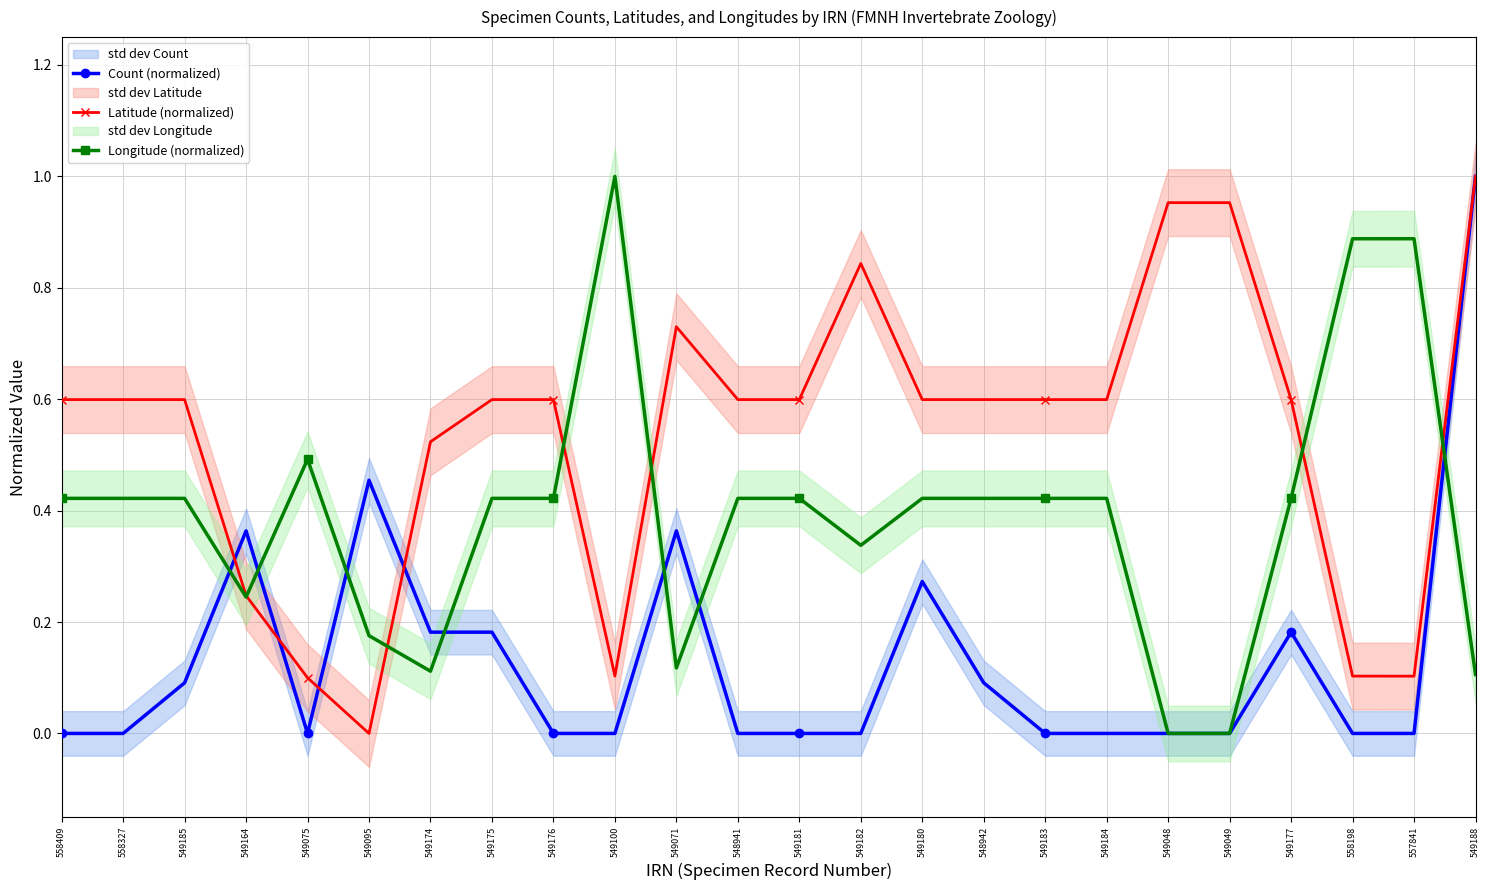

What is the label of the 4th point from the left?

549164